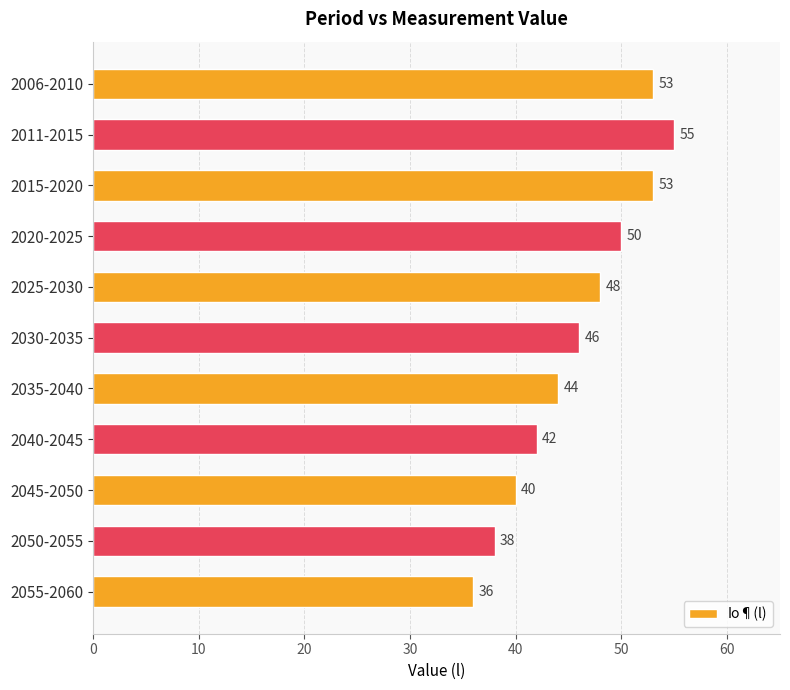

Does the chart contain any negative values?

No